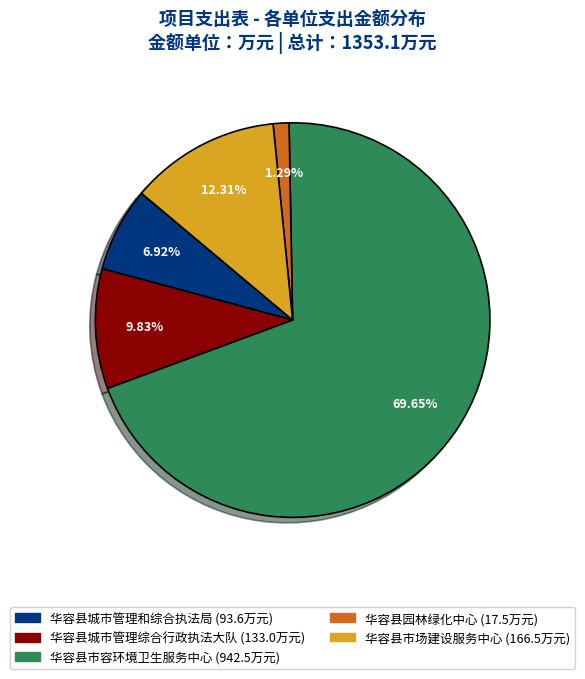

How many segments does this pie chart have?

5